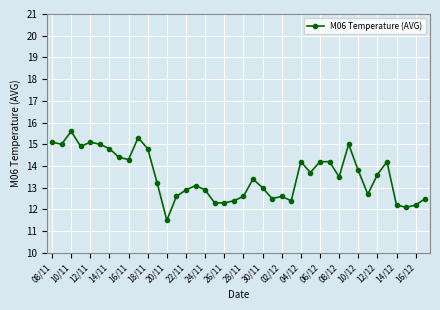

What is the difference between the second highest and second lowest values?

3.2